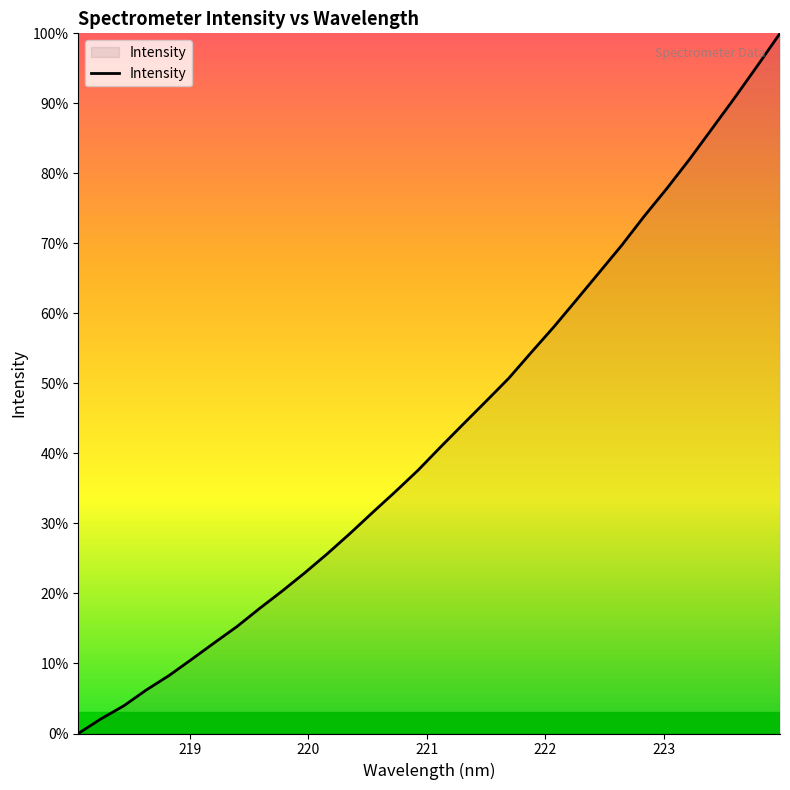

What is the difference between the maximum and minimum values?

100.0